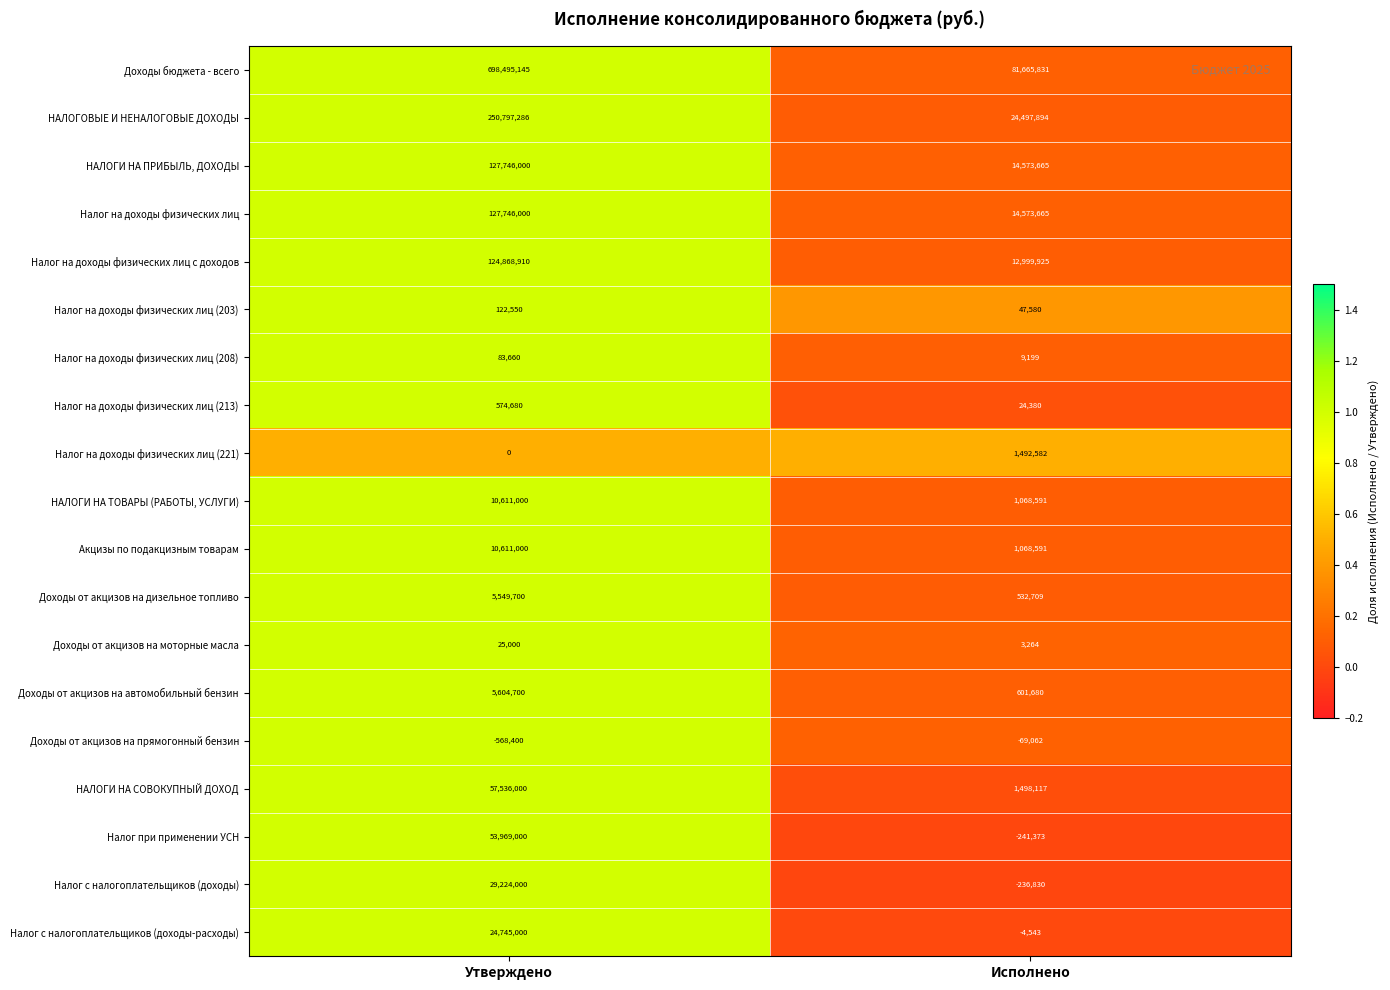

True or false: Налог с налогоплательщиков (доходы) has a value of 29224000 at Утверждено.

True